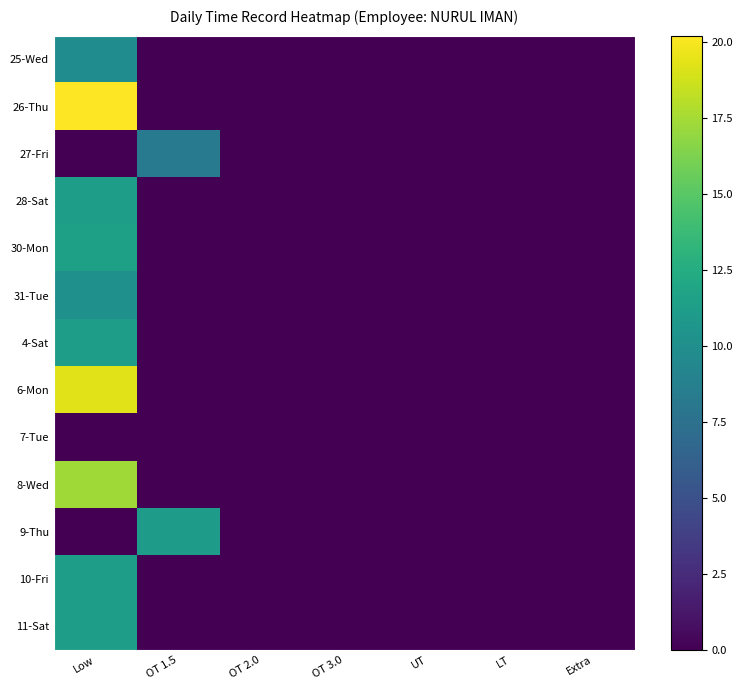

Reading left to right, extract all data points from this chart.

25-Wed: Low=9.8	OT 1.5=0.0	OT 2.0=0.0	OT 3.0=0.0	UT=0.0	LT=0.0	Extra=0.0
26-Thu: Low=20.2	OT 1.5=0.0	OT 2.0=0.0	OT 3.0=0.0	UT=0.0	LT=0.0	Extra=0.0
27-Fri: Low=0.0	OT 1.5=8.3	OT 2.0=0.0	OT 3.0=0.0	UT=0.0	LT=0.0	Extra=0.0
28-Sat: Low=11.3	OT 1.5=0.0	OT 2.0=0.0	OT 3.0=0.0	UT=0.0	LT=0.0	Extra=0.0
30-Mon: Low=11.4	OT 1.5=0.0	OT 2.0=0.0	OT 3.0=0.0	UT=0.0	LT=0.0	Extra=0.0
31-Tue: Low=10.2	OT 1.5=0.0	OT 2.0=0.0	OT 3.0=0.0	UT=0.0	LT=0.0	Extra=0.0
4-Sat: Low=11.3	OT 1.5=0.0	OT 2.0=0.0	OT 3.0=0.0	UT=0.0	LT=0.0	Extra=0.0
6-Mon: Low=19.3	OT 1.5=0.0	OT 2.0=0.0	OT 3.0=0.0	UT=0.0	LT=0.0	Extra=0.0
7-Tue: Low=0.0	OT 1.5=0.0	OT 2.0=0.0	OT 3.0=0.0	UT=0.0	LT=0.0	Extra=0.0
8-Wed: Low=17.3	OT 1.5=0.0	OT 2.0=0.0	OT 3.0=0.0	UT=0.0	LT=0.0	Extra=0.0
9-Thu: Low=0.0	OT 1.5=11.2	OT 2.0=0.0	OT 3.0=0.0	UT=0.0	LT=0.0	Extra=0.0
10-Fri: Low=11.3	OT 1.5=0.0	OT 2.0=0.0	OT 3.0=0.0	UT=0.0	LT=0.0	Extra=0.0
11-Sat: Low=11.4	OT 1.5=0.0	OT 2.0=0.0	OT 3.0=0.0	UT=0.0	LT=0.0	Extra=0.0